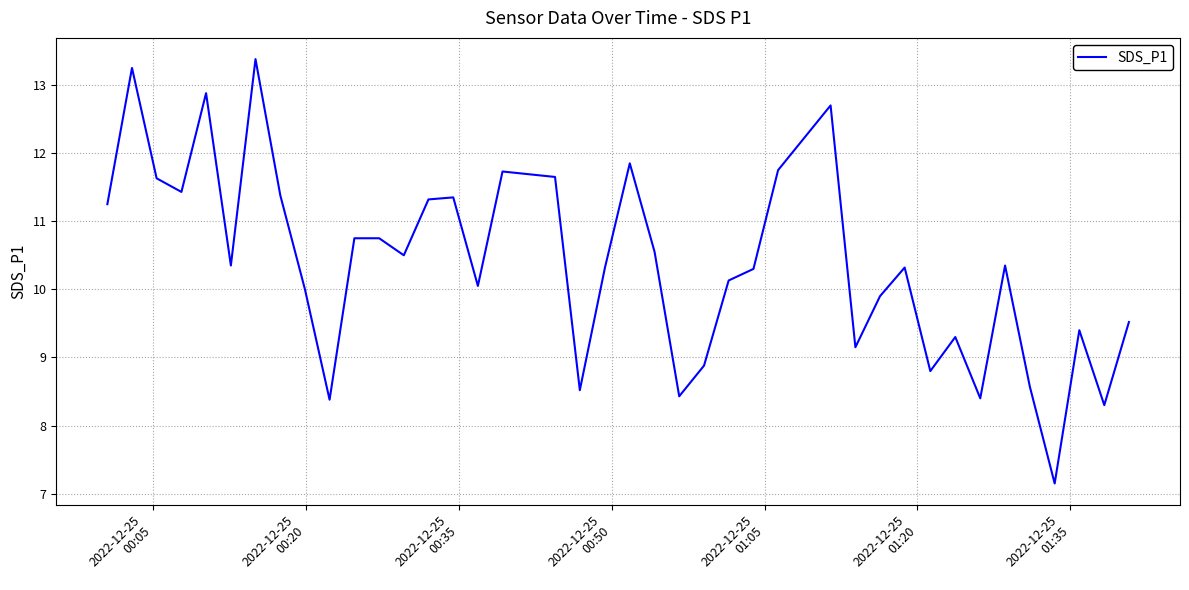

What is the greatest value displayed?

13.4